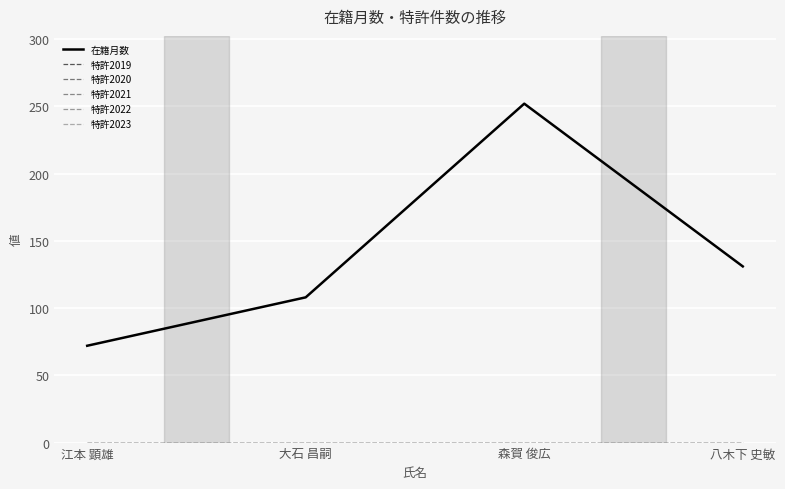

Reading left to right, list all the values displayed in this chart.

在籍月数: 72	108	252	131
特許2019: 0	0	0	0
特許2020: 0	0	0	0
特許2021: 0	0	0	0
特許2022: 0	0	0	0
特許2023: 0	0	0	0